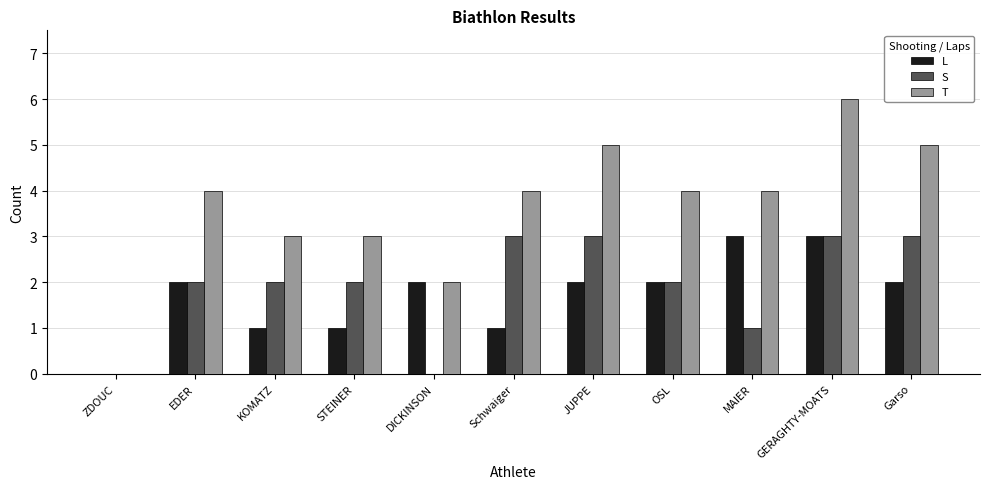

What is the highest value of the T series?

6